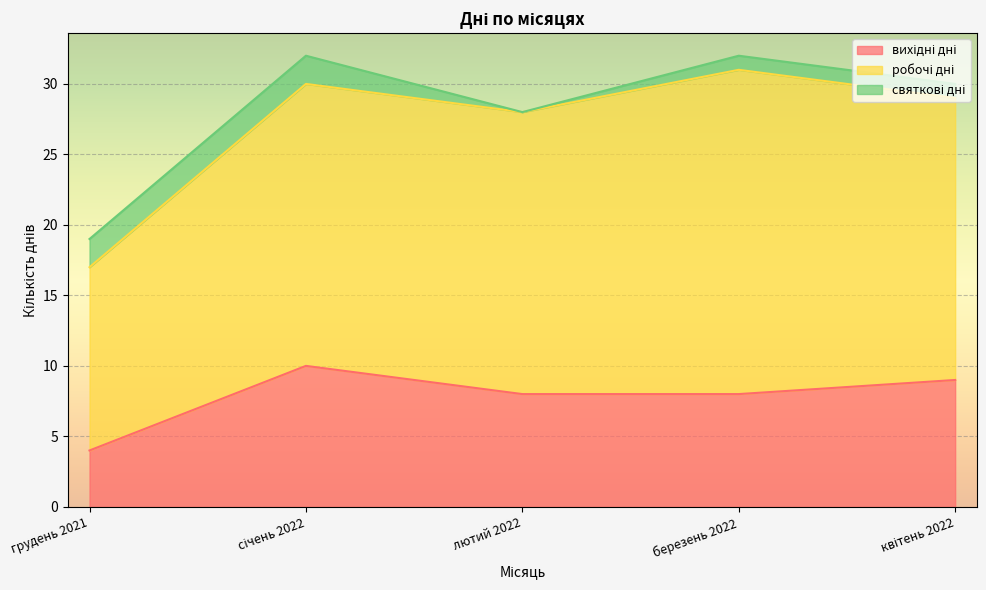

At січень 2022, list the series in order from largest to smallest.

робочі дні, вихідні дні, святкові дні